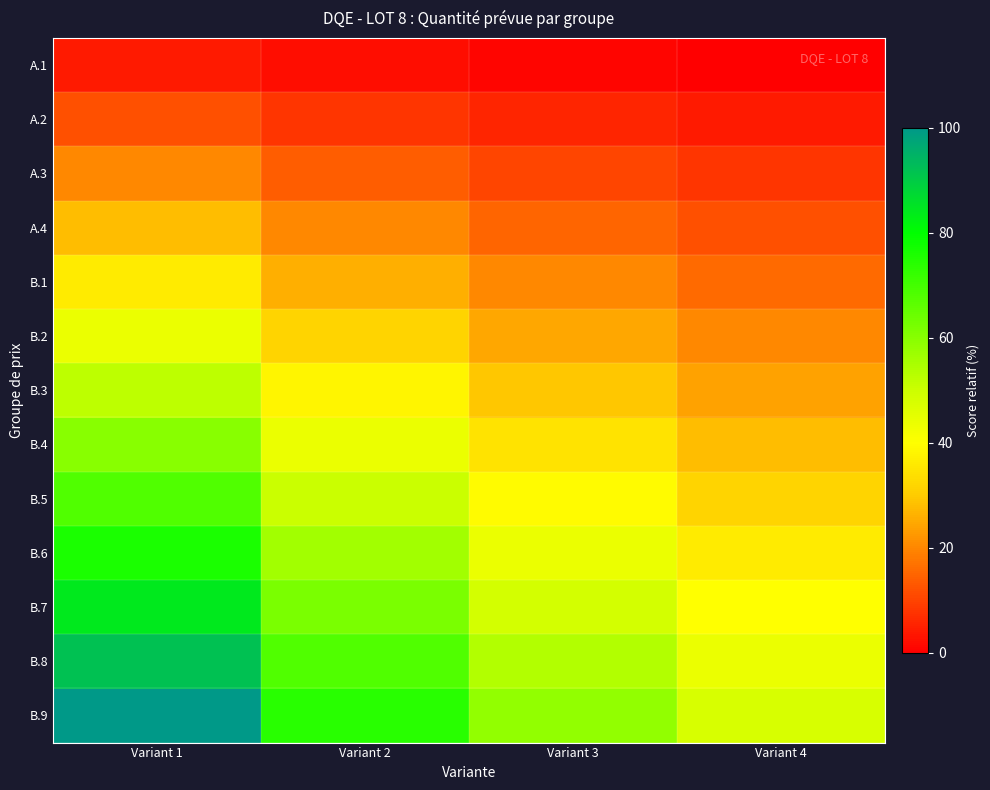

Reading left to right, what are all the values shown in this chart?

A.1: Variant 1=4.0	Variant 2=2.0	Variant 3=0.8	Variant 4=0.0
A.2: Variant 1=12.0	Variant 2=8.0	Variant 3=5.6	Variant 4=4.0
A.3: Variant 1=20.0	Variant 2=14.0	Variant 3=10.4	Variant 4=8.0
A.4: Variant 1=28.0	Variant 2=20.0	Variant 3=15.2	Variant 4=12.0
B.1: Variant 1=36.0	Variant 2=26.0	Variant 3=20.0	Variant 4=16.0
B.2: Variant 1=44.0	Variant 2=32.0	Variant 3=24.8	Variant 4=20.0
B.3: Variant 1=52.0	Variant 2=38.0	Variant 3=29.6	Variant 4=24.0
B.4: Variant 1=60.0	Variant 2=44.0	Variant 3=34.4	Variant 4=28.0
B.5: Variant 1=68.0	Variant 2=50.0	Variant 3=39.2	Variant 4=32.0
B.6: Variant 1=76.0	Variant 2=56.0	Variant 3=44.0	Variant 4=36.0
B.7: Variant 1=84.0	Variant 2=62.0	Variant 3=48.8	Variant 4=40.0
B.8: Variant 1=92.0	Variant 2=68.0	Variant 3=53.6	Variant 4=44.0
B.9: Variant 1=100.0	Variant 2=74.0	Variant 3=58.4	Variant 4=48.0